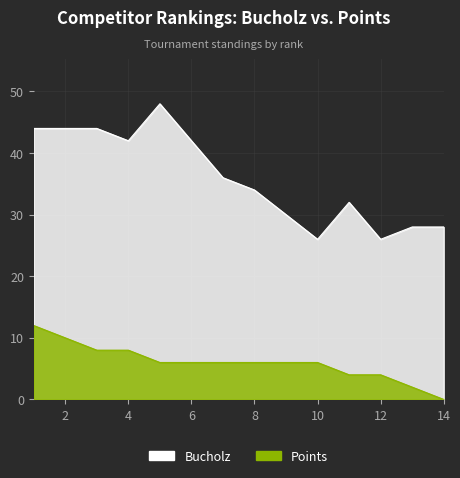

True or false: Points has a value of 6 at 5.

True